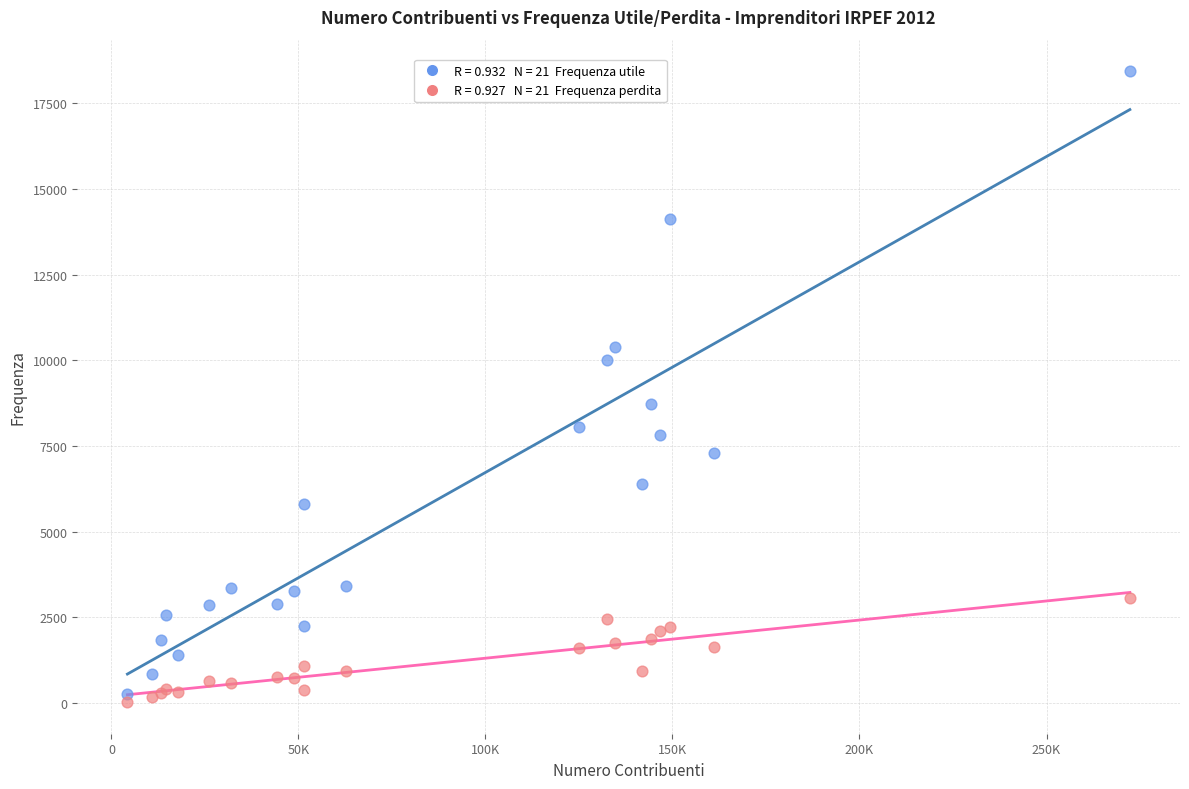

Across all series, what Y value is closest to 9231?

8738